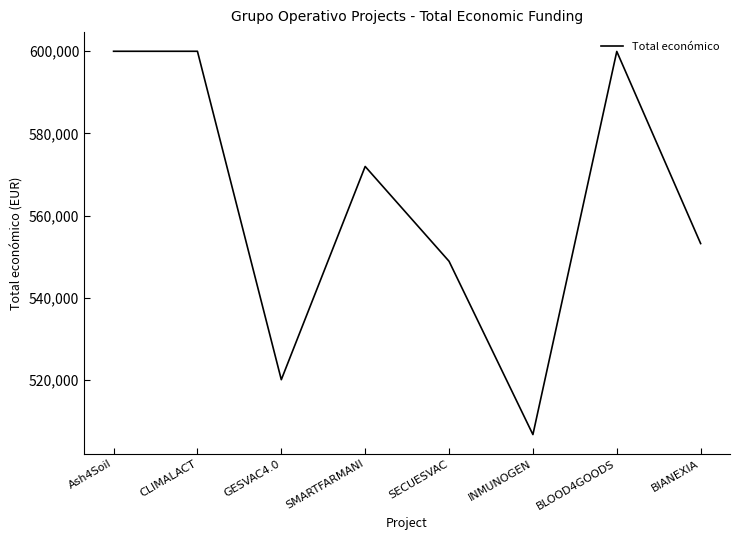

What is the difference between the second highest and second lowest values?

79938